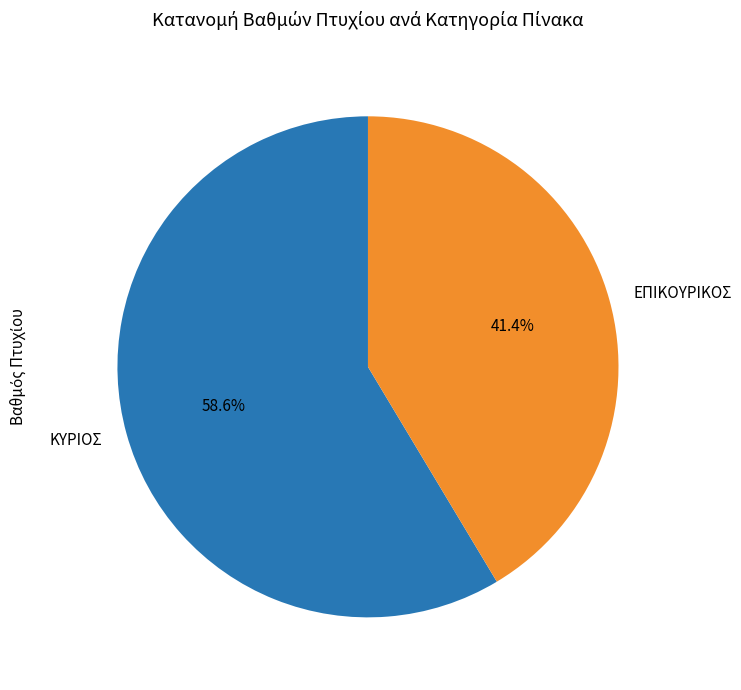

Rank the categories by value from lowest to highest.

ΕΠΙΚΟΥΡΙΚΟΣ, ΚΥΡΙΟΣ